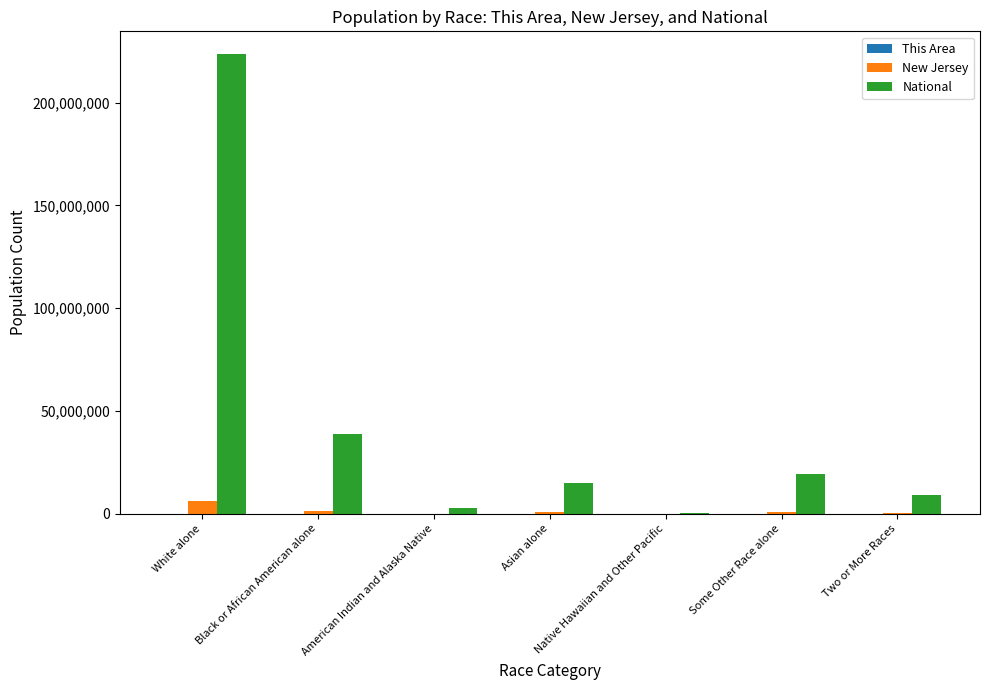

Which series changed the most between White alone and Asian alone?

National